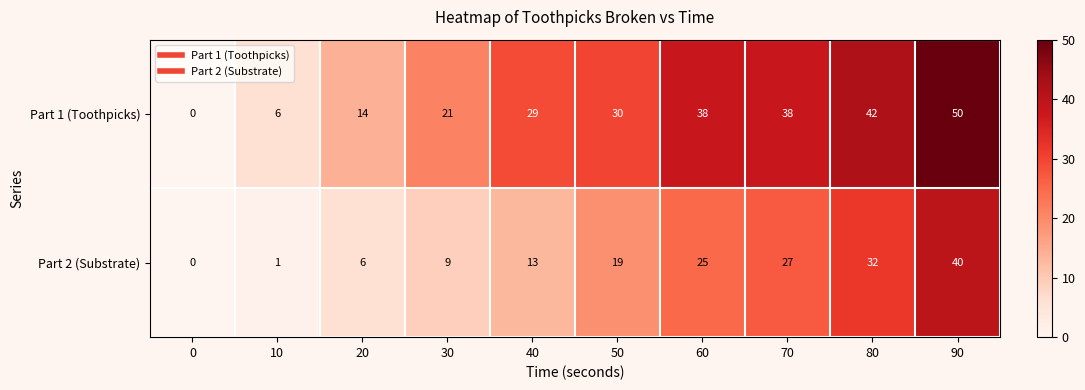

Rank the series by their average value, from lowest to highest.

Part 2 (Substrate), Part 1 (Toothpicks)